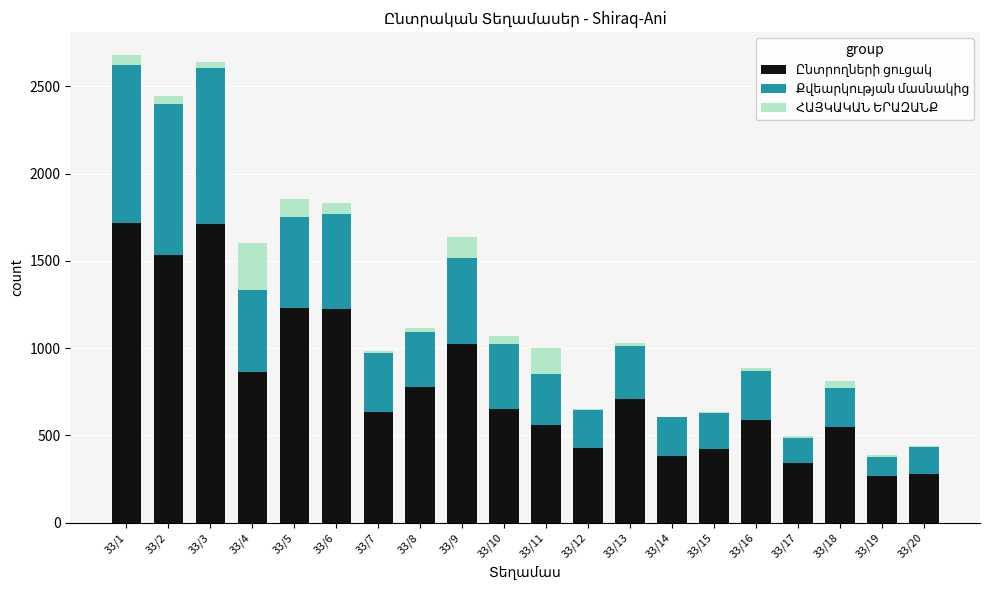

Rank the categories by ՀԱՅԿԱԿԱՆ ԵՐԱԶԱՆՔ value from lowest to highest.

33/20, 33/14, 33/12, 33/17, 33/15, 33/7, 33/13, 33/16, 33/19, 33/8, 33/3, 33/18, 33/2, 33/10, 33/1, 33/6, 33/5, 33/9, 33/11, 33/4